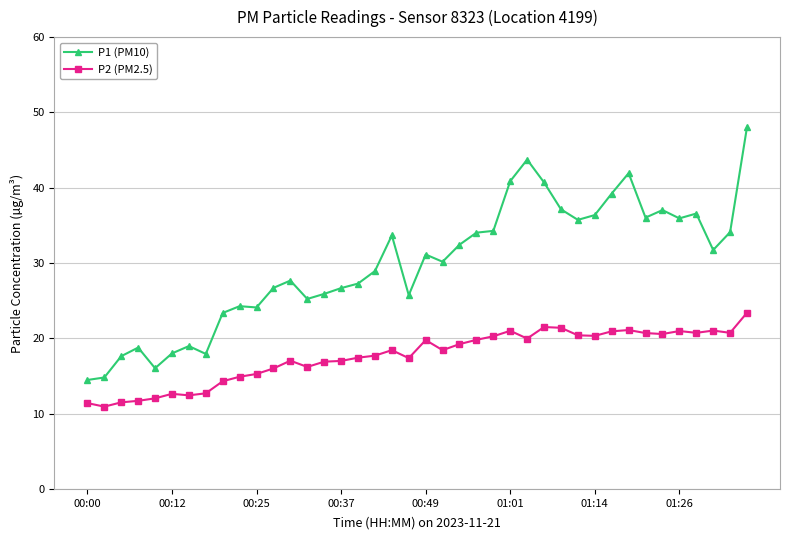

What is the difference between the maximum and minimum values in the P1 (PM10) series?

33.6